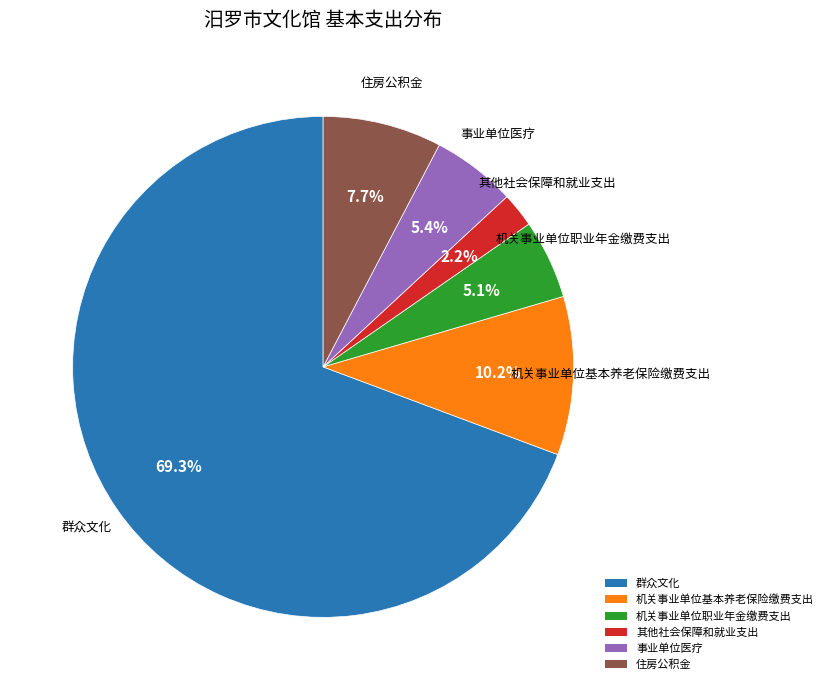

What is the smallest slice in the pie chart?

其他社会保障和就业支出